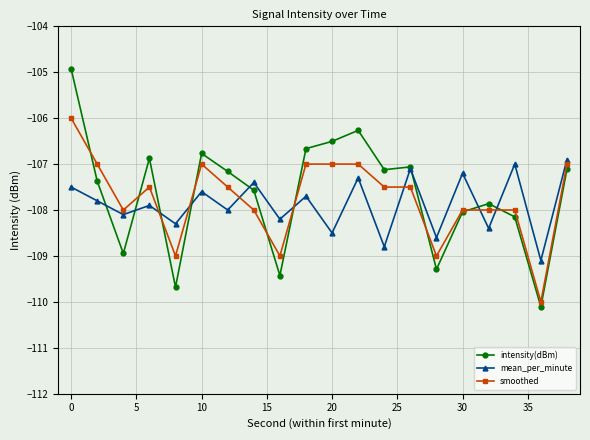

What is the value of the intensity(dBm) point at the 17th from the left?

-107.9